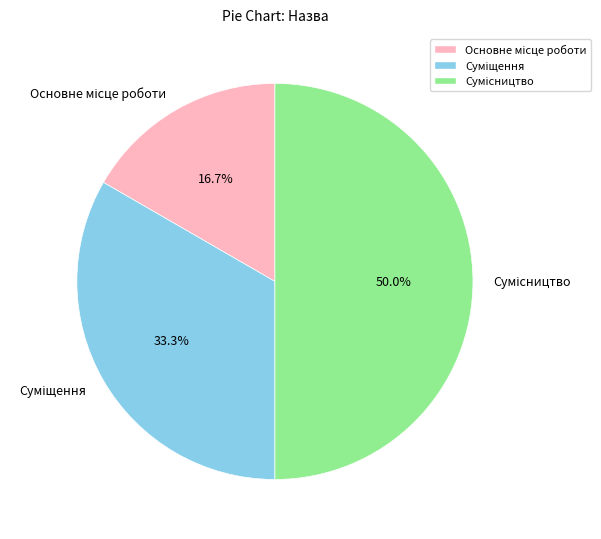

How many segments does this pie chart have?

3